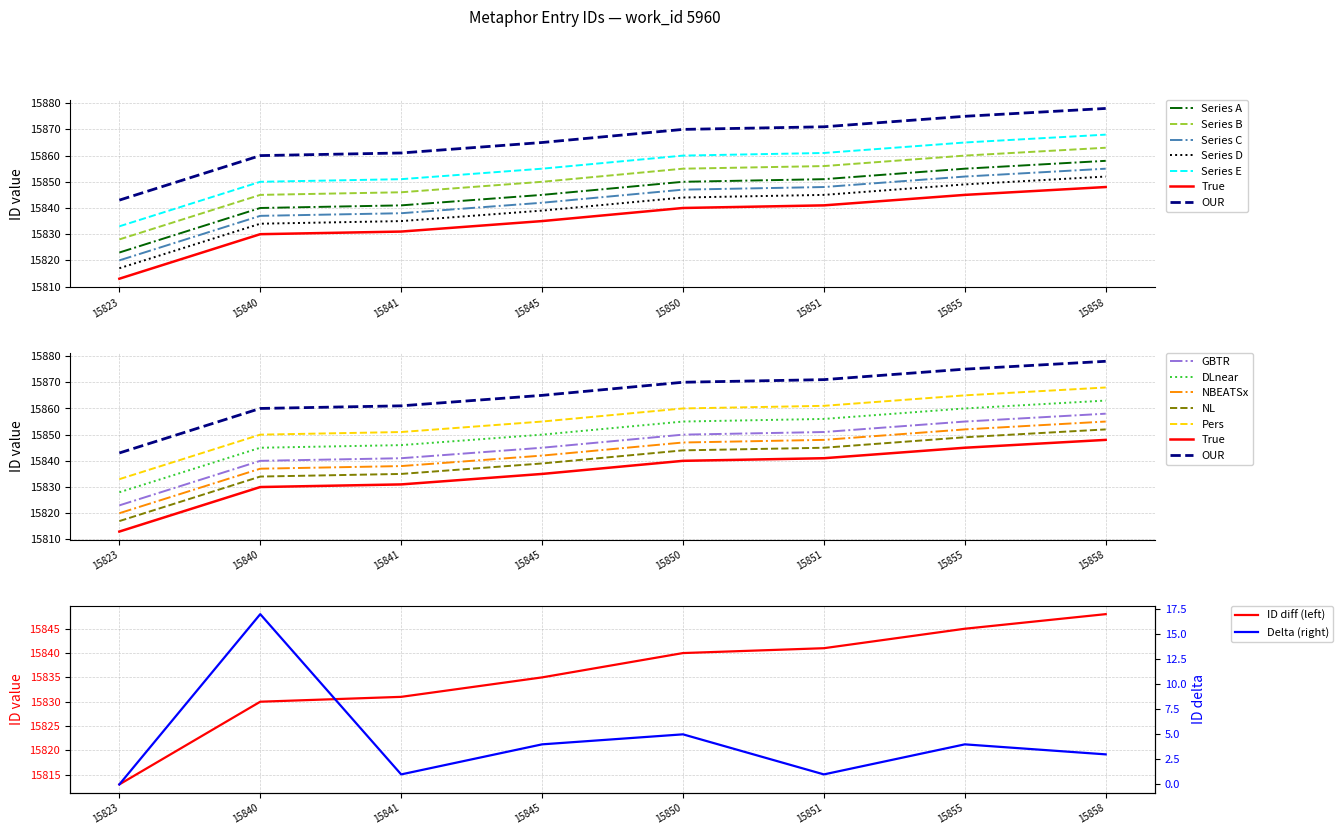

What is the difference between the second highest and minimum values?

32